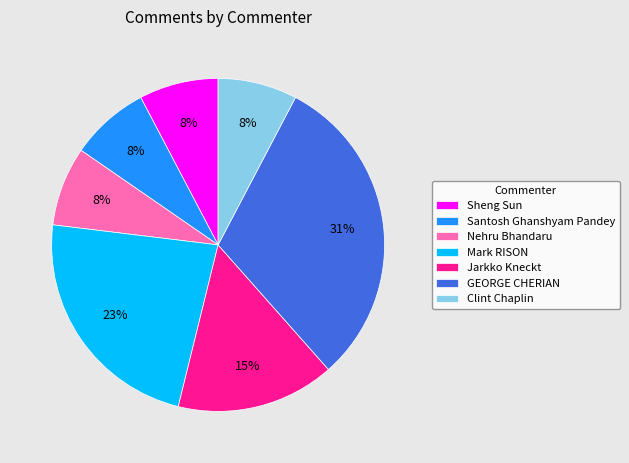

Does any single category account for the majority?

No